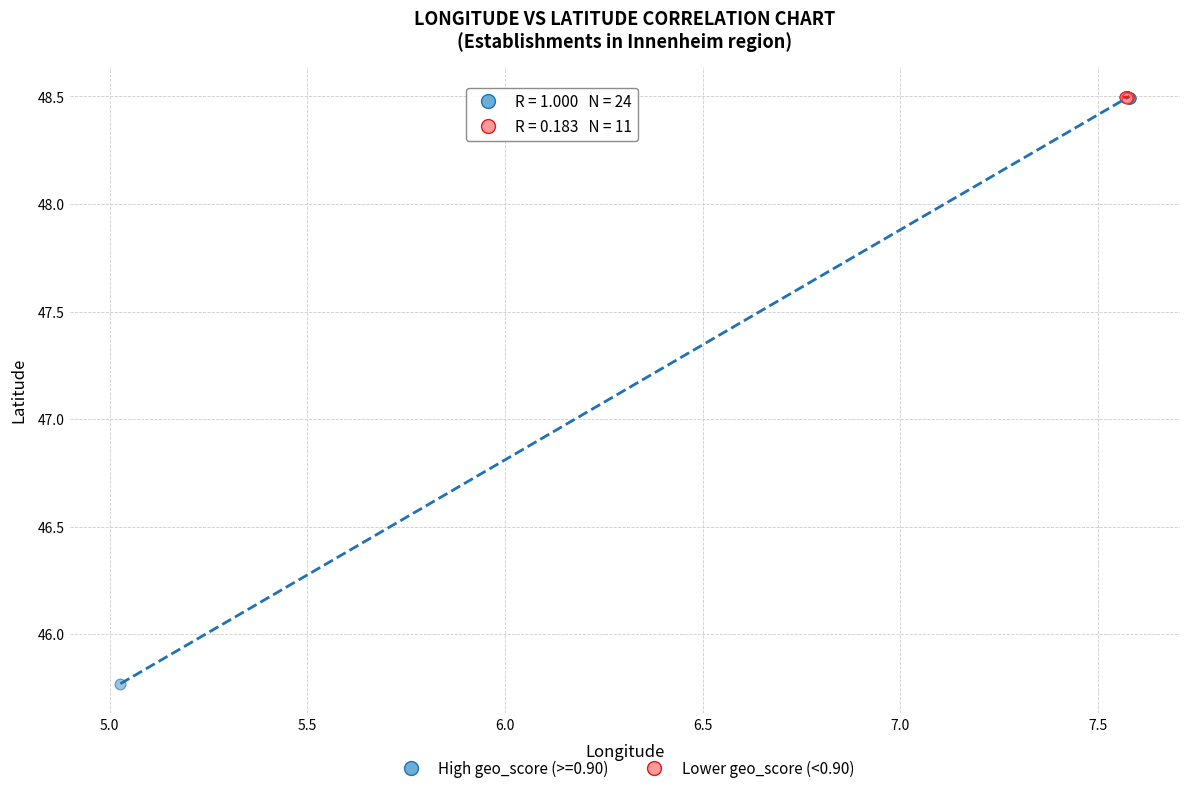

Which series reaches the minimum Y coordinate?

High geo_score (>=0.90)